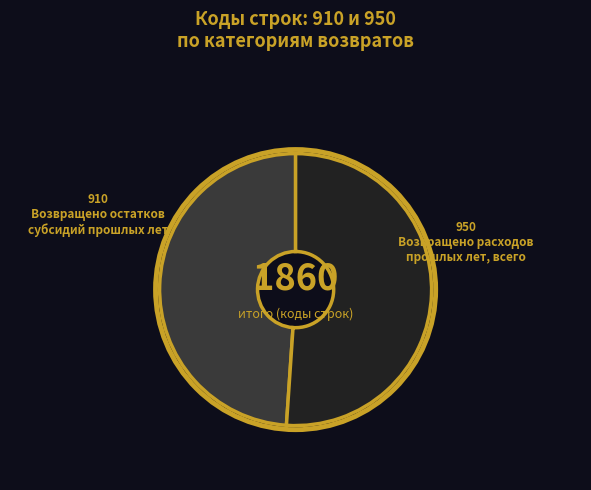

Does any single category account for the majority?

Yes